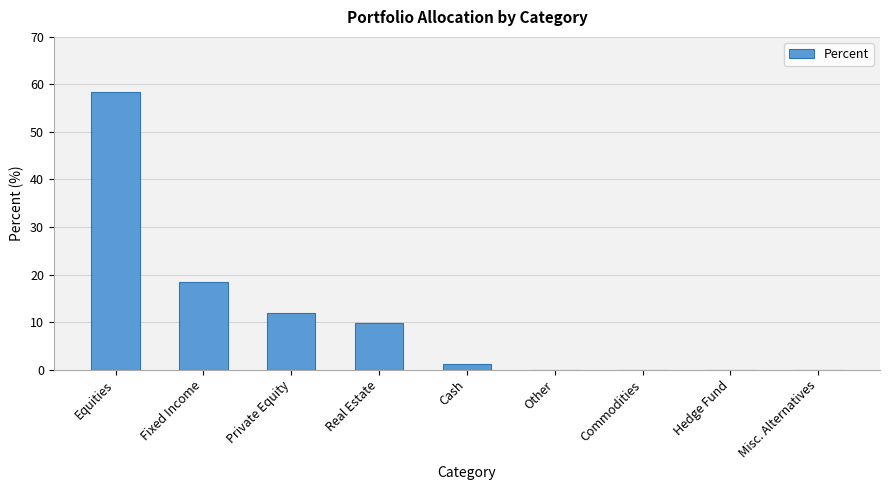

Reading left to right, transcribe all the data shown in this chart.

Equities=58.5	Fixed Income=18.5	Private Equity=12.0	Real Estate=9.9	Cash=1.1	Other=0.0	Commodities=0.0	Hedge Fund=0.0	Misc. Alternatives=0.0